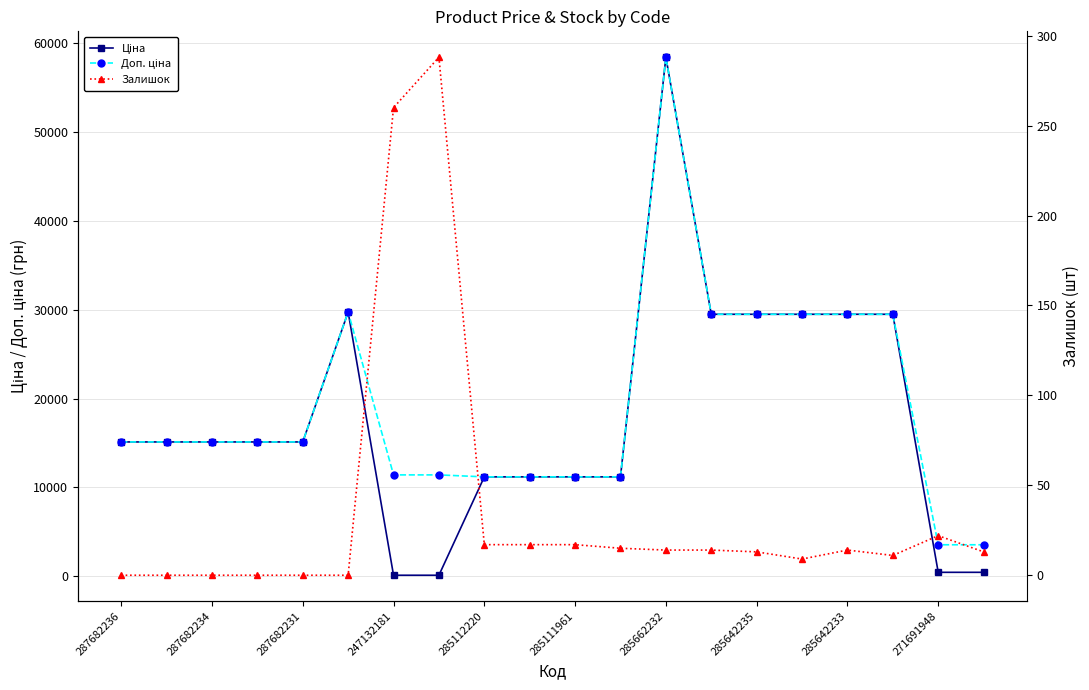

Is the value of Залишок at 285642235 greater than the value of Доп. ціна at 285642235?

No